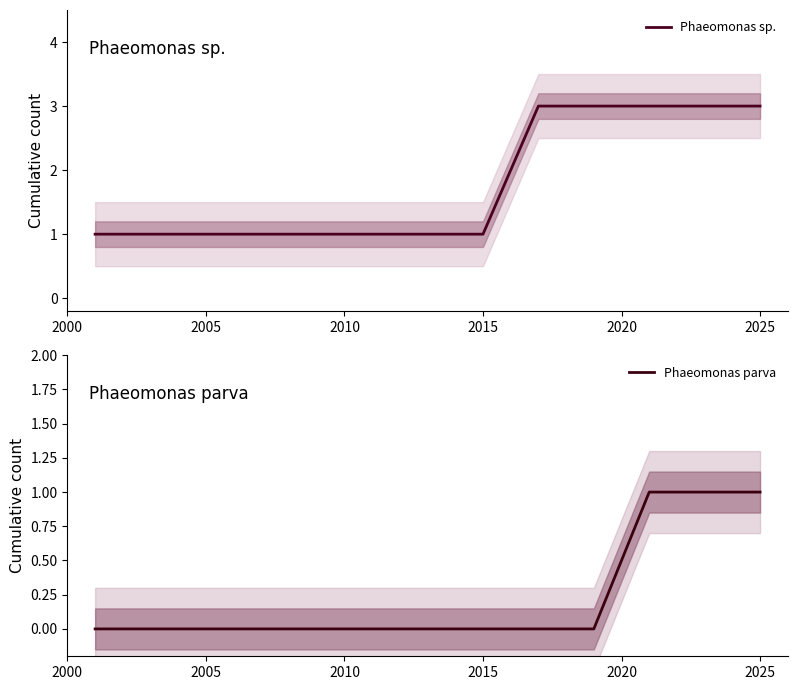

Reading right to left, transcribe all the data shown in this chart.

Phaeomonas sp.: 3	3	3	3	3	1	1	1	1
Phaeomonas parva: 1	1	1	0	0	0	0	0	0